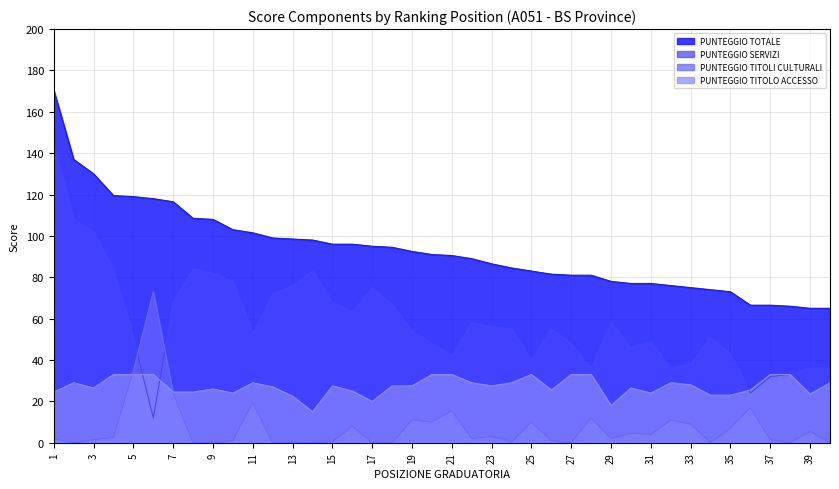

Is the value of PUNTEGGIO TOTALE at 31 greater than the value of PUNTEGGIO TITOLI CULTURALI at 15?

Yes